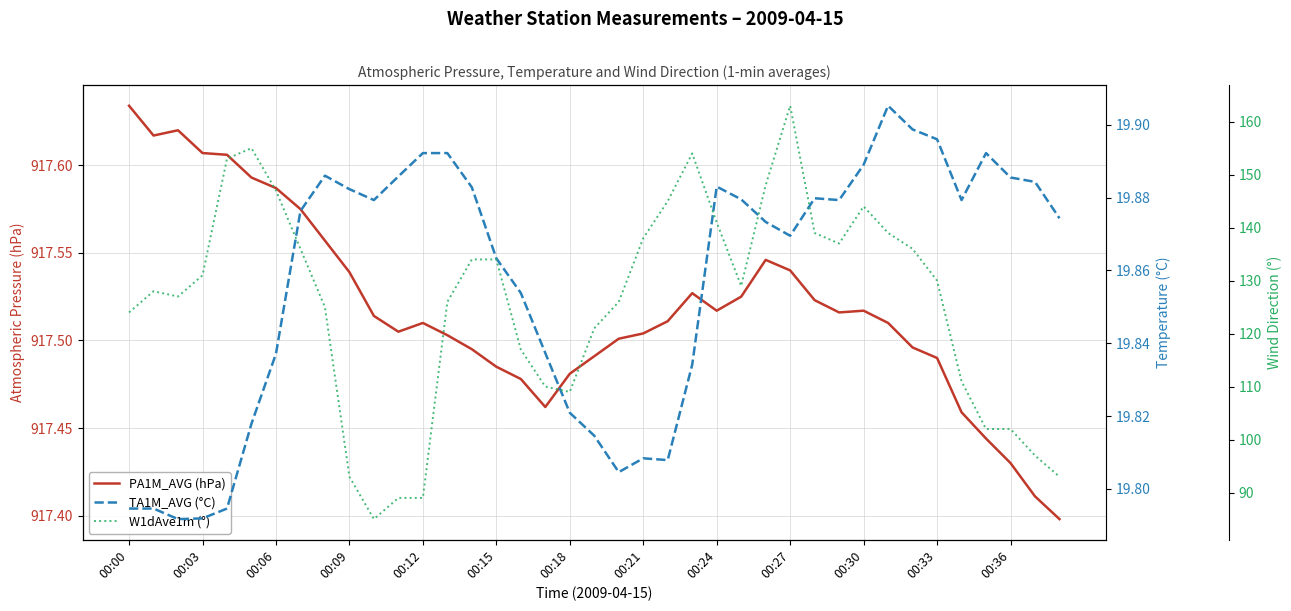

Between 00:06 and 00:21, which series saw the biggest shift?

W1dAve1m (°)